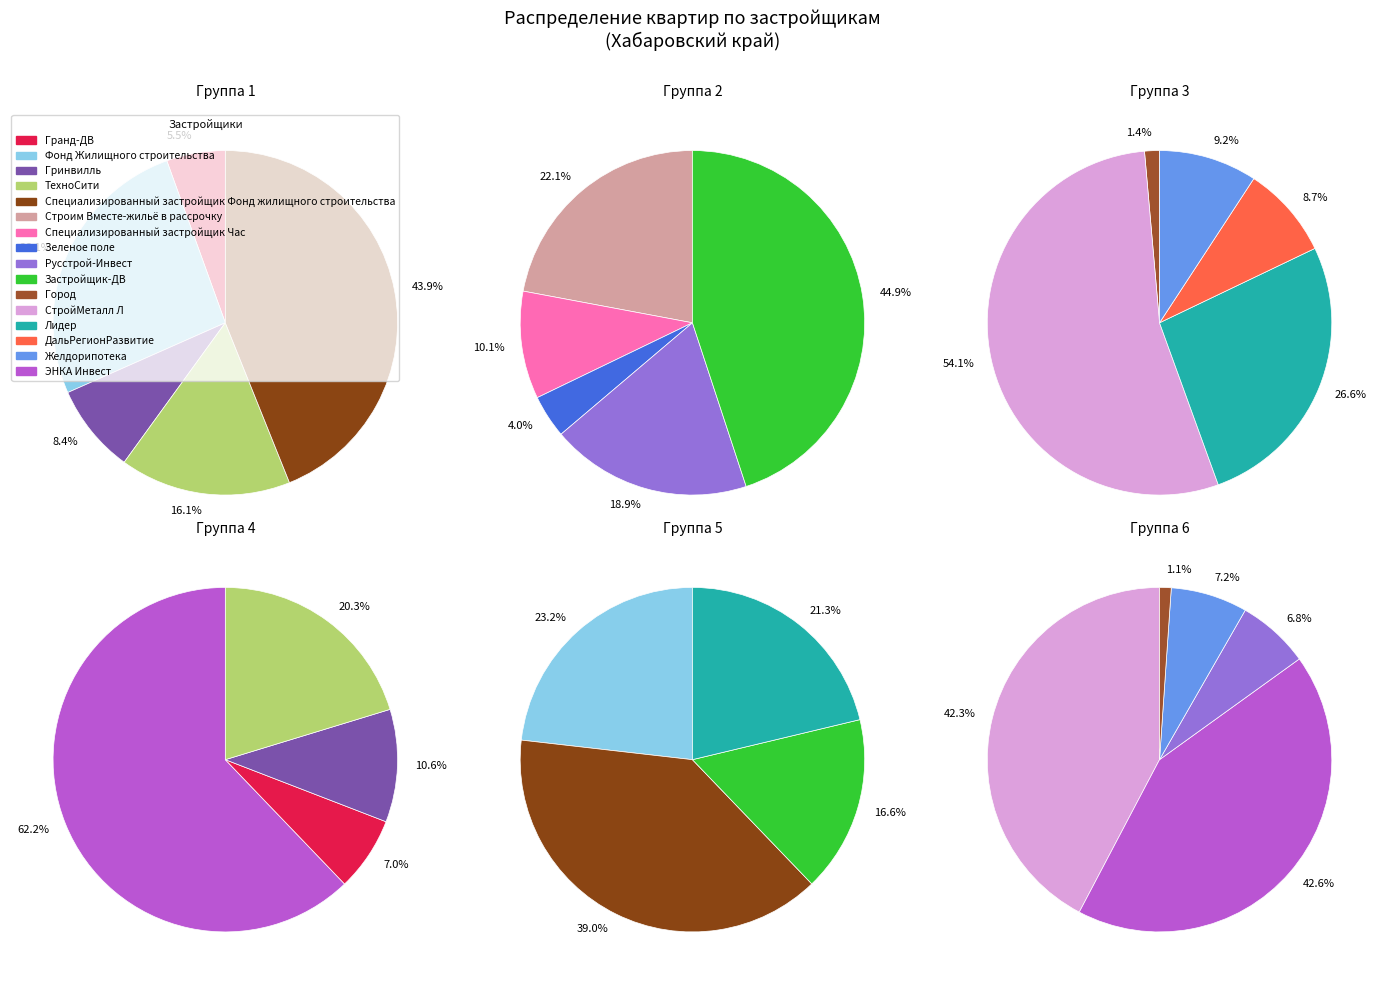

The Желдорипотека slice represents 1% of the pie. True or false?

False